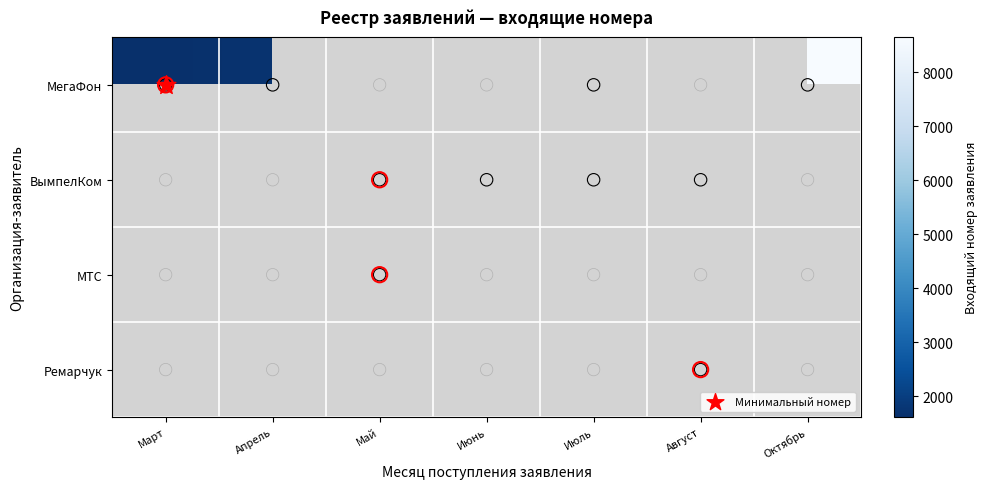

Is the value of ВымпелКом at Апрель greater than the value of МегаФон at Июнь?

No